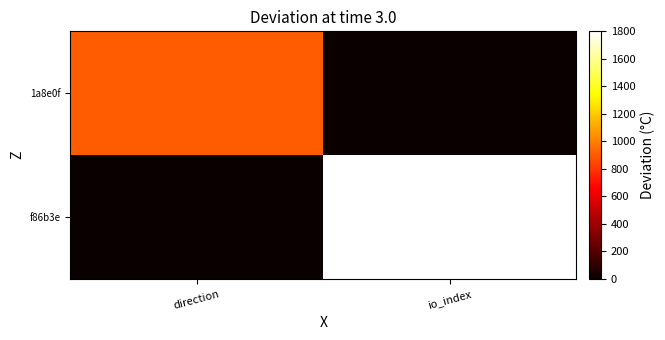

List the series in order of their peak value, highest first.

f86b3e, 1a8e0f